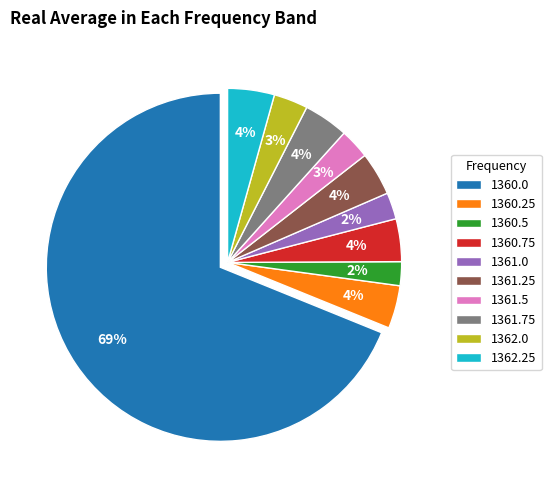

Is it true that 1362.0 is 3% of the pie?

True